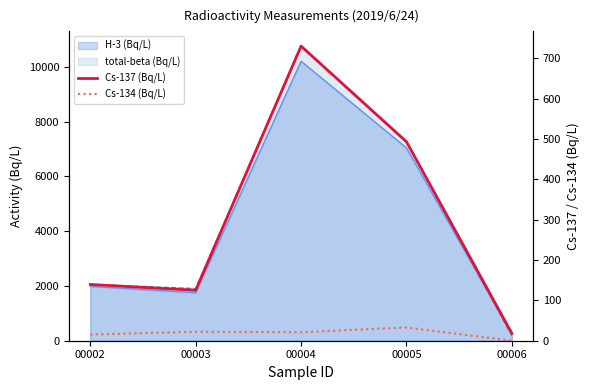

How many interior local valleys does the Cs-134 (Bq/L) series have?

1